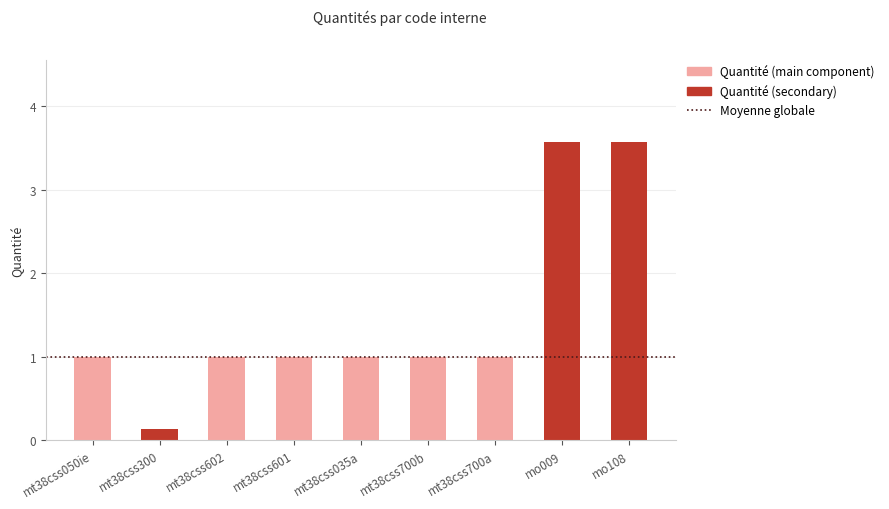

What is the sum of the Quantité (main component) values at mo108 and mt38css035a?

1.0